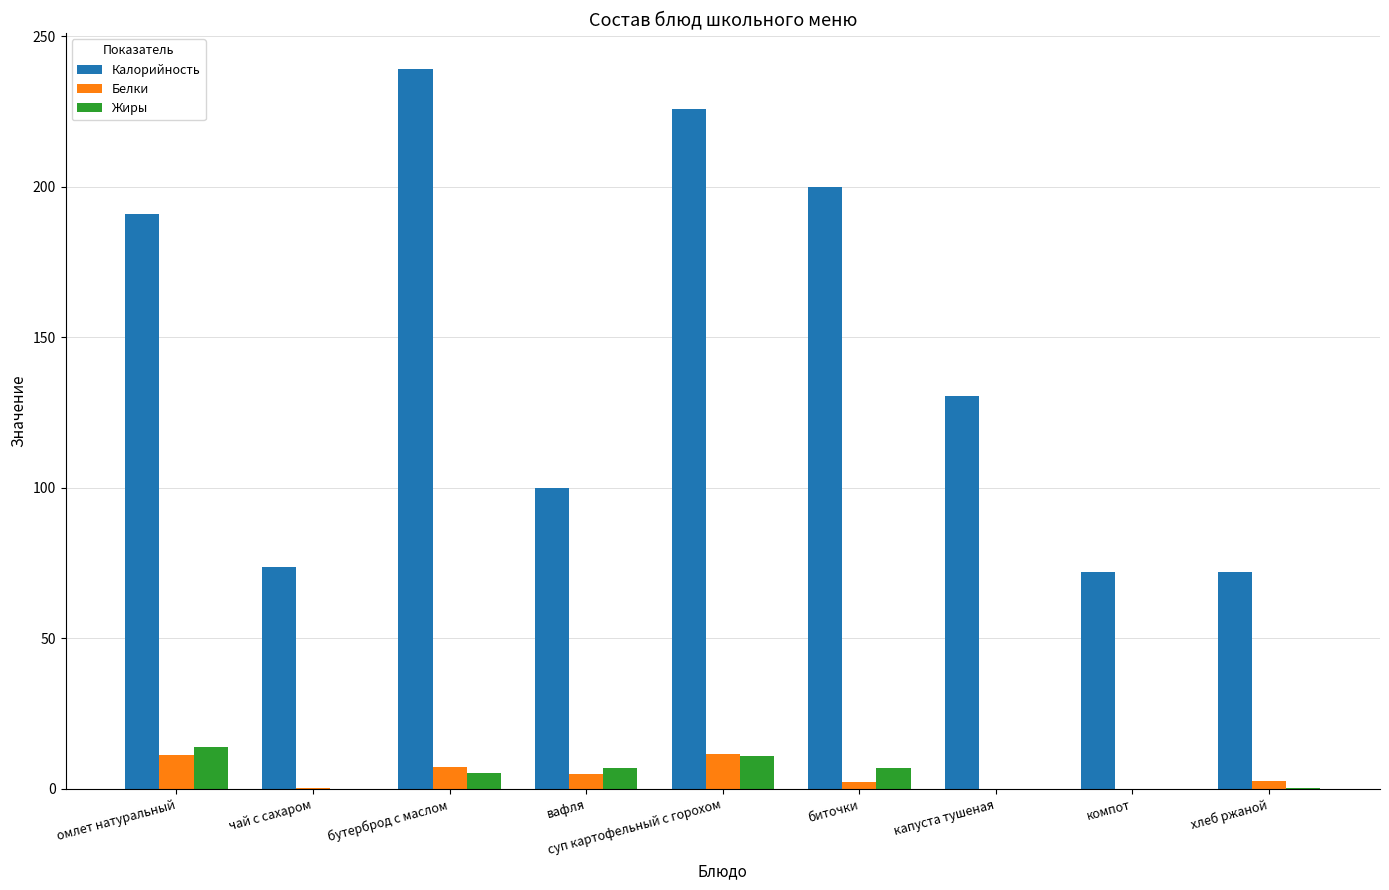

Count the number of data series in this chart.

3